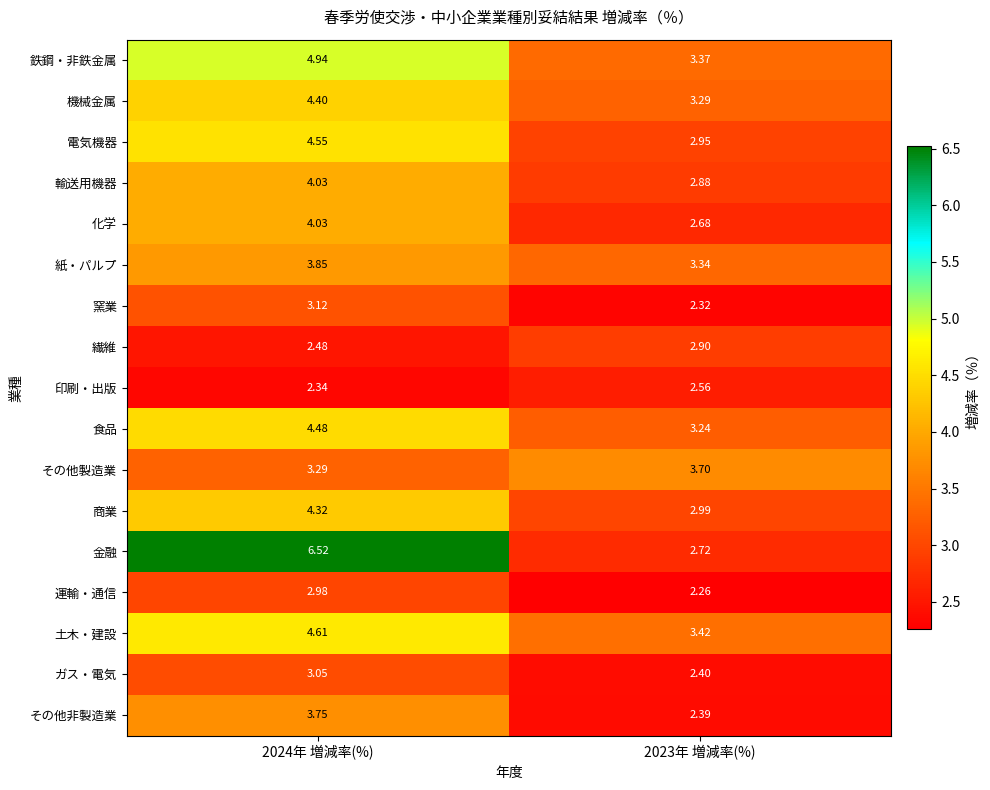

What is the spread (max minus min) of values at 2023年 増減率(%)?

1.4